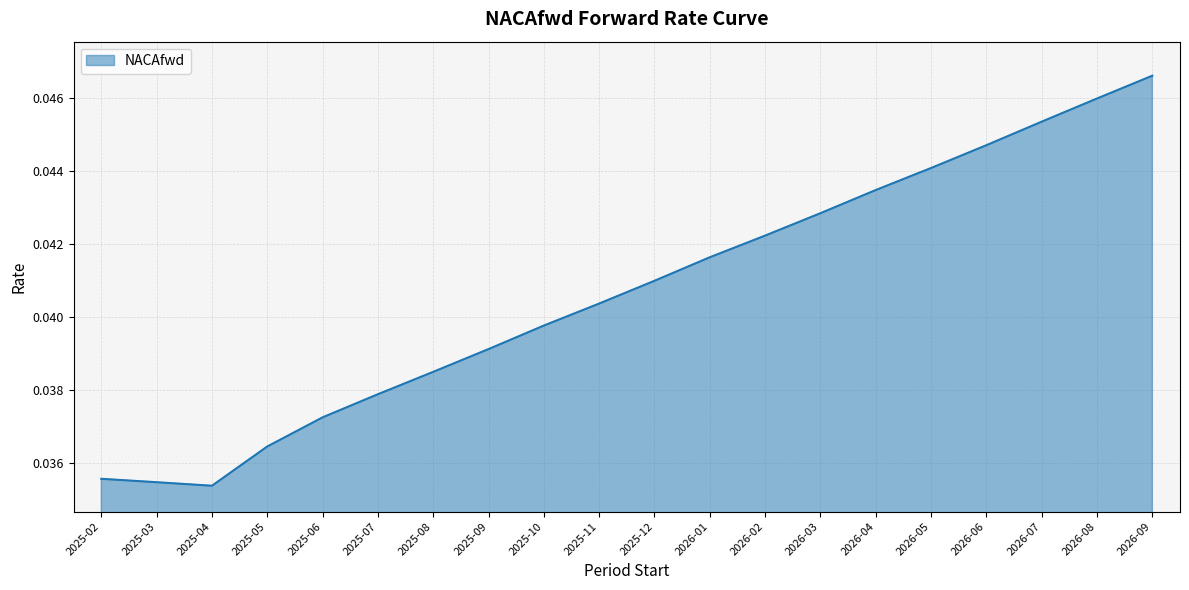

Between 2025-08 and 2026-05, which is larger?

2026-05